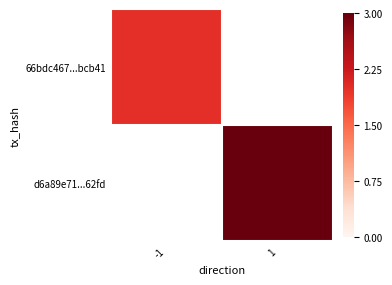

Is it true that d6a89e71...62fd equals 3.0 at 1?

True